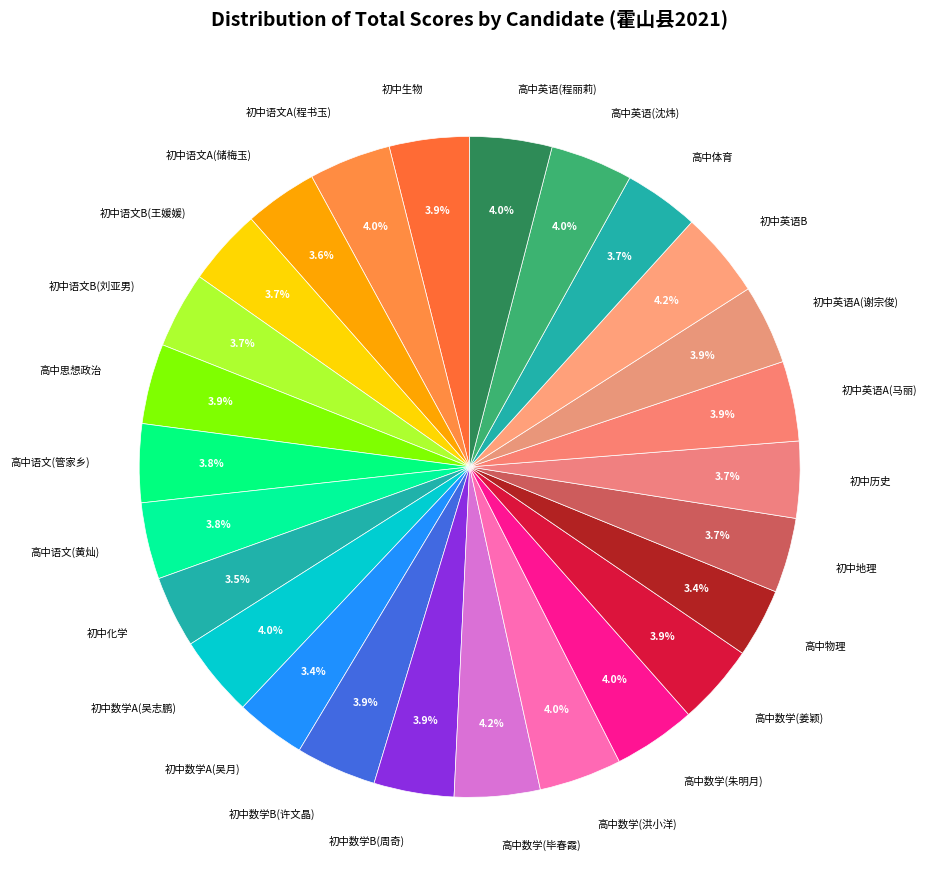

How many segments does this pie chart have?

26